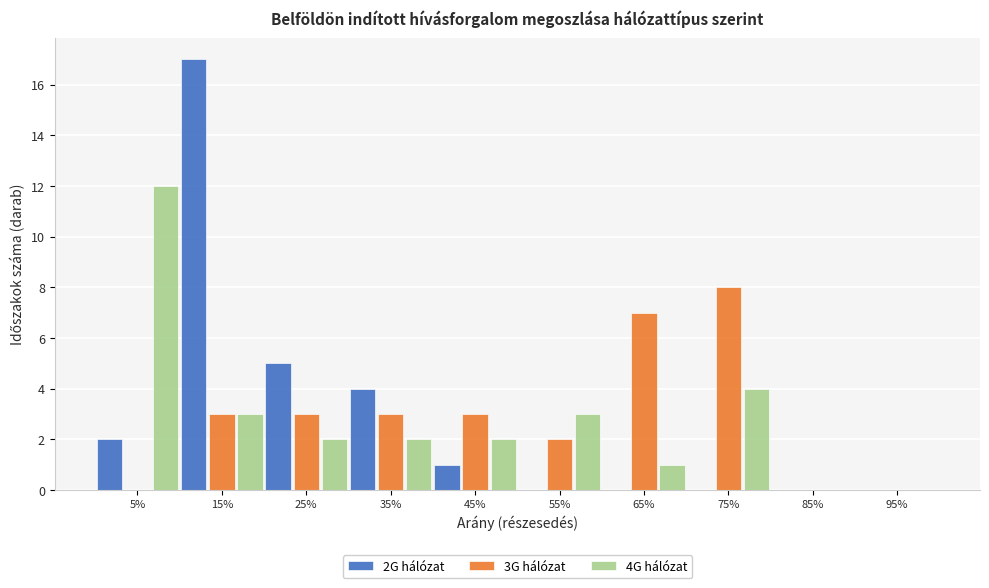

Reading right to left, transcribe all the data shown in this chart.

2G hálózat: 95%=0	85%=0	75%=0	65%=0	55%=0	45%=1	35%=4	25%=5	15%=17	5%=2
3G hálózat: 95%=0	85%=0	75%=8	65%=7	55%=2	45%=3	35%=3	25%=3	15%=3	5%=0
4G hálózat: 95%=0	85%=0	75%=4	65%=1	55%=3	45%=2	35%=2	25%=2	15%=3	5%=12